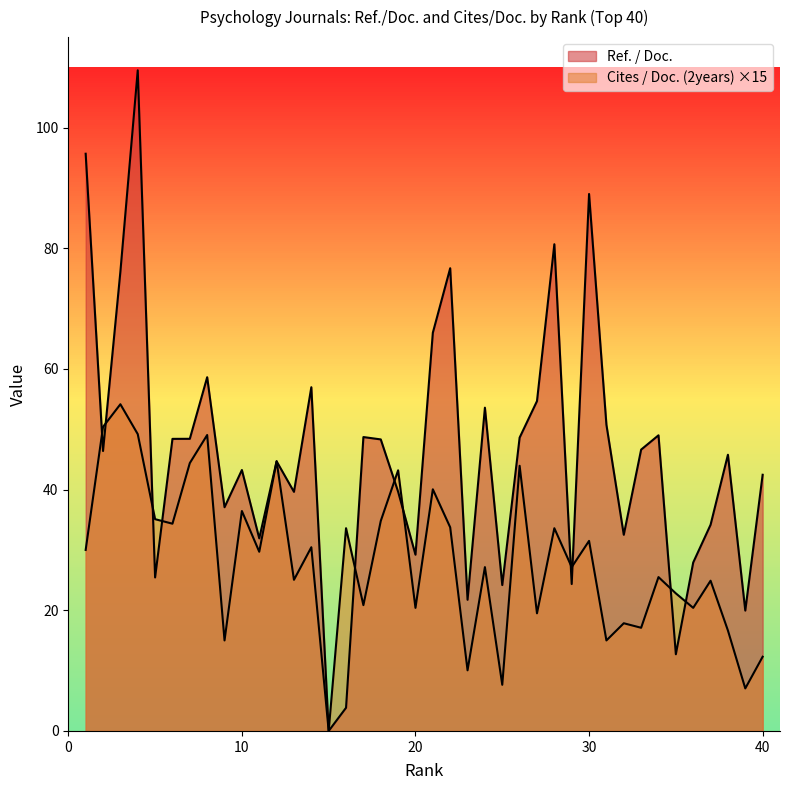

What is the difference between the second highest and minimum values in the Cites / Doc. (2years) series?

50.4